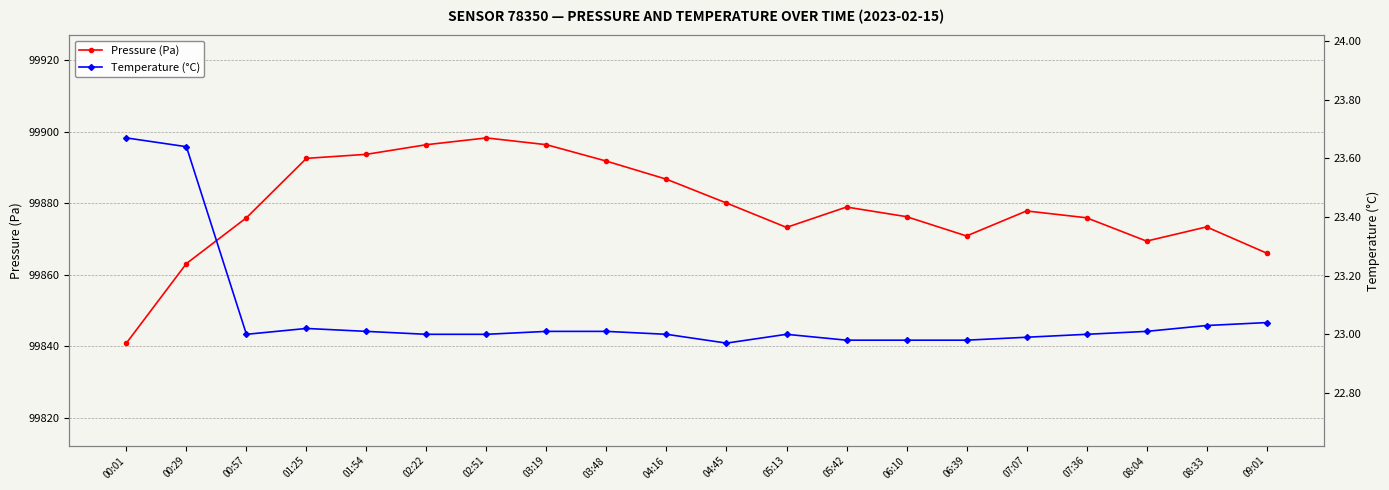

What is the difference between the maximum and minimum values in the Pressure (Pa) series?

57.4